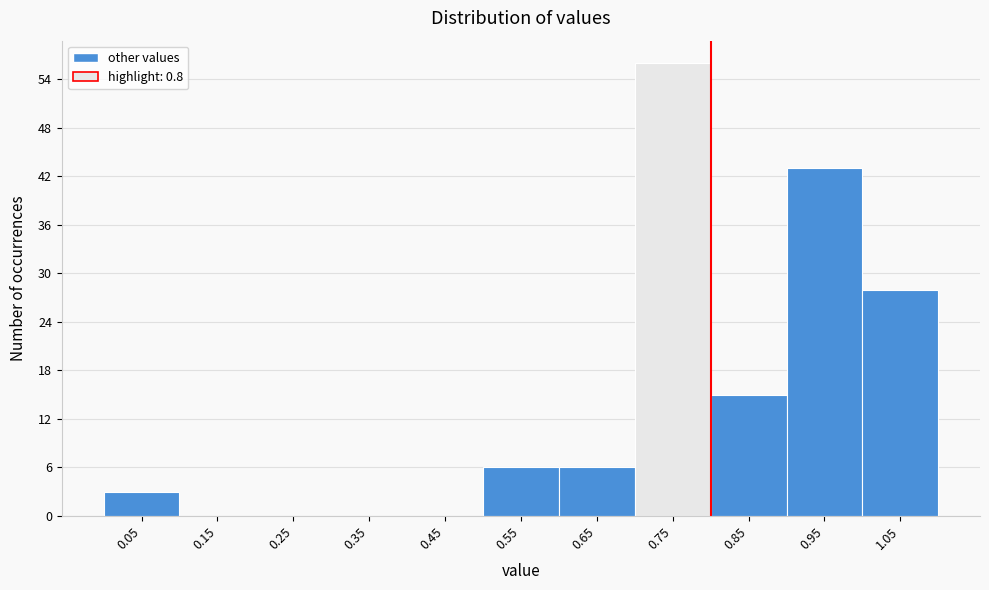

Reading right to left, transcribe all the data shown in this chart.

1.05=28	0.95=43	0.85=15	0.75=56	0.65=6	0.55=6	0.45=0	0.35=0	0.25=0	0.15=0	0.05=3